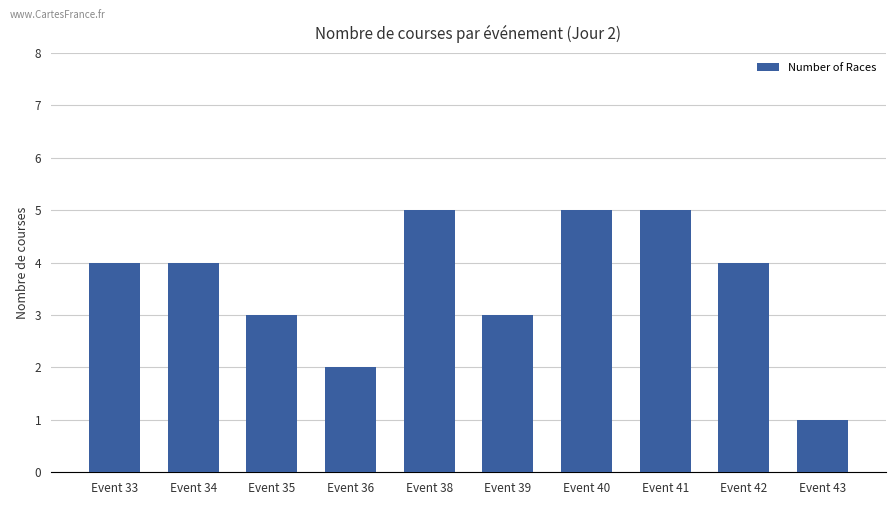

True or false: the data shows 4 at Event 34.

True